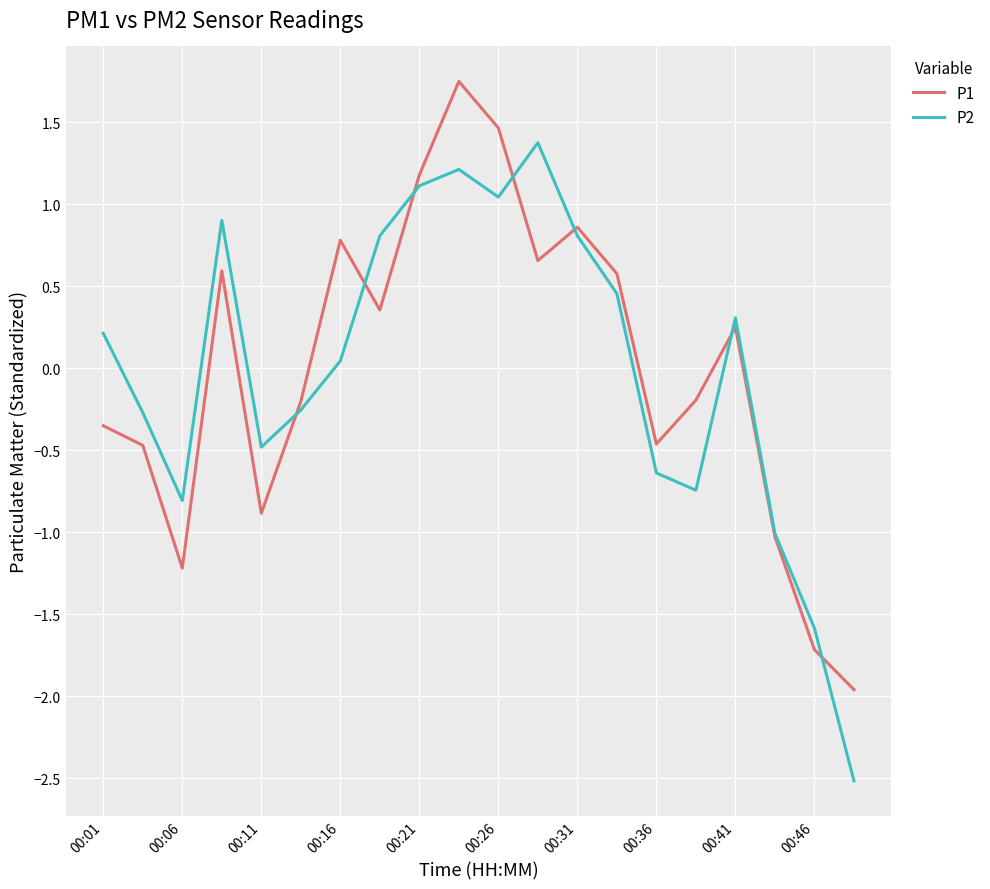

Which series has the largest range (max minus min)?

P2